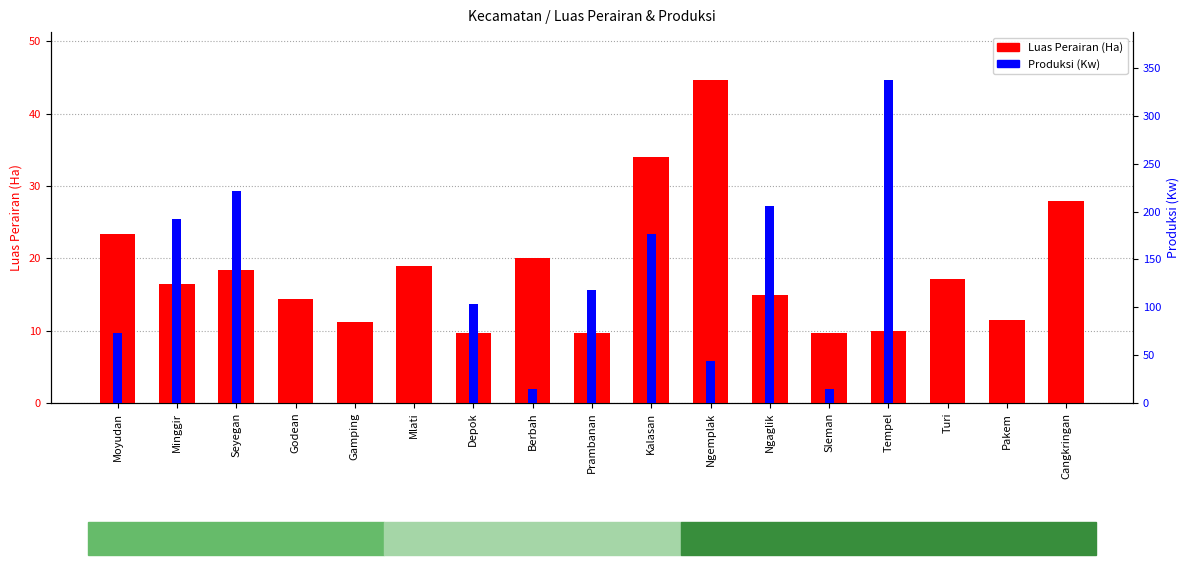

Is it true that Produksi (Kw) equals 216.3 at Pakem?

False